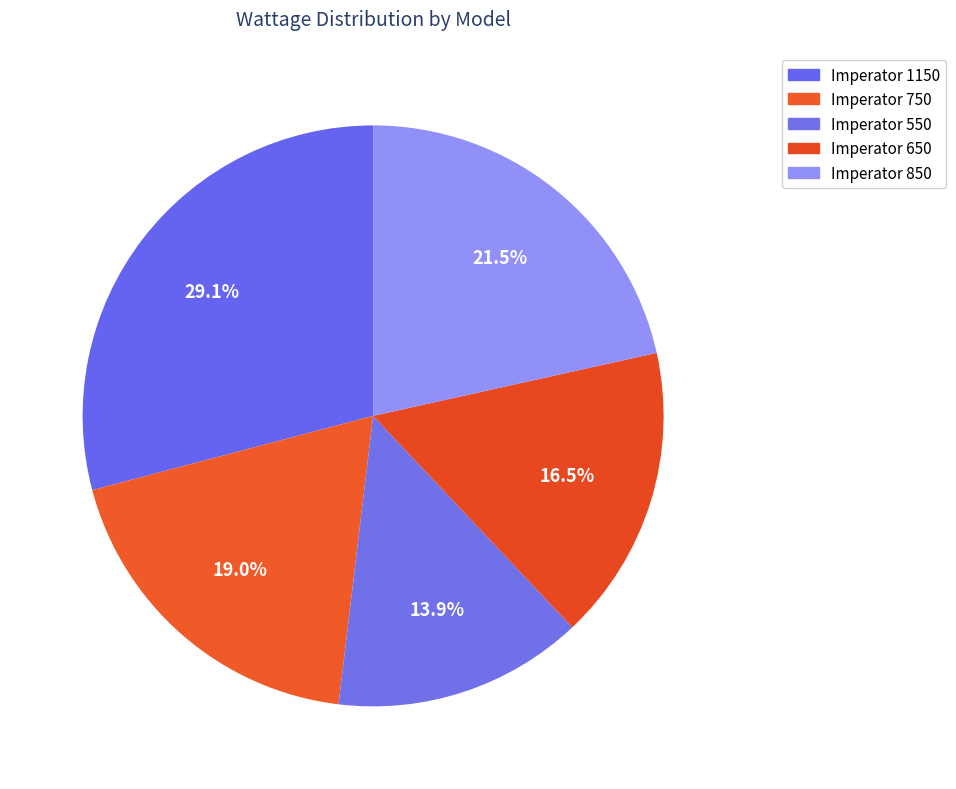

Which has a higher value, Imperator 550 or Imperator 750?

Imperator 750